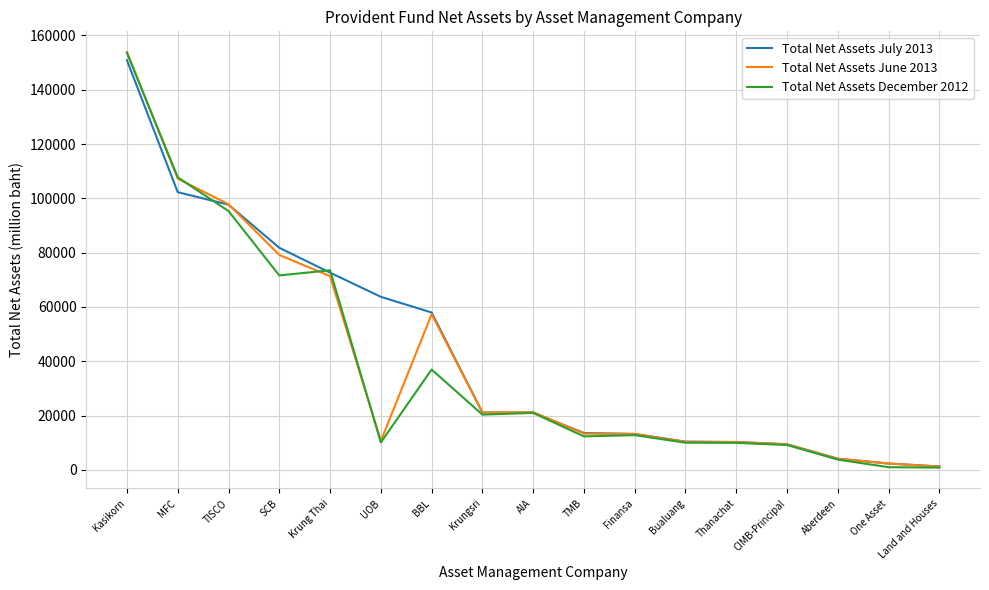

Which label corresponds to the largest value in the chart?

Kasikorn